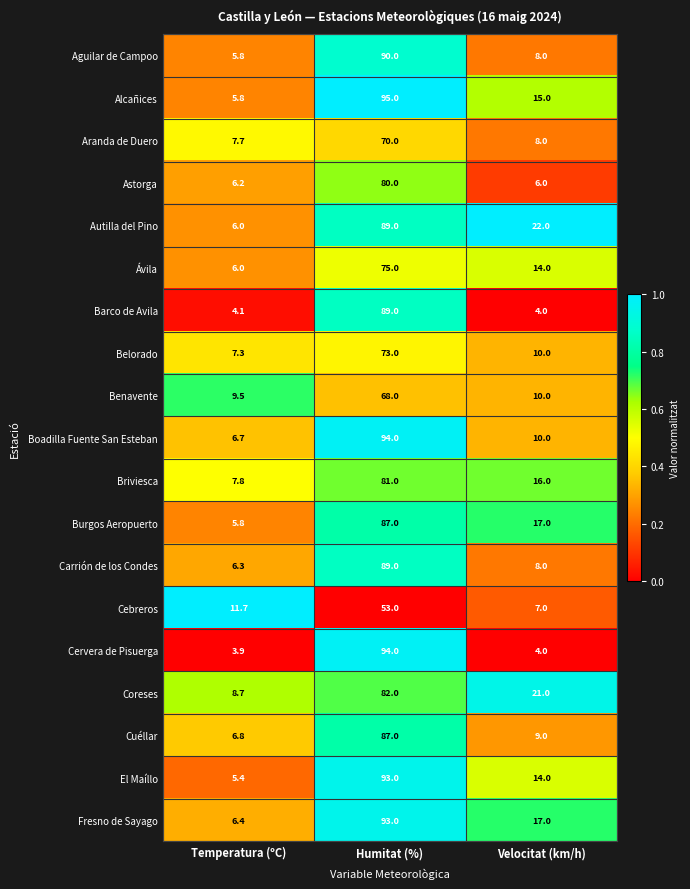

Which label corresponds to the largest value in the chart?

Humitat (%)